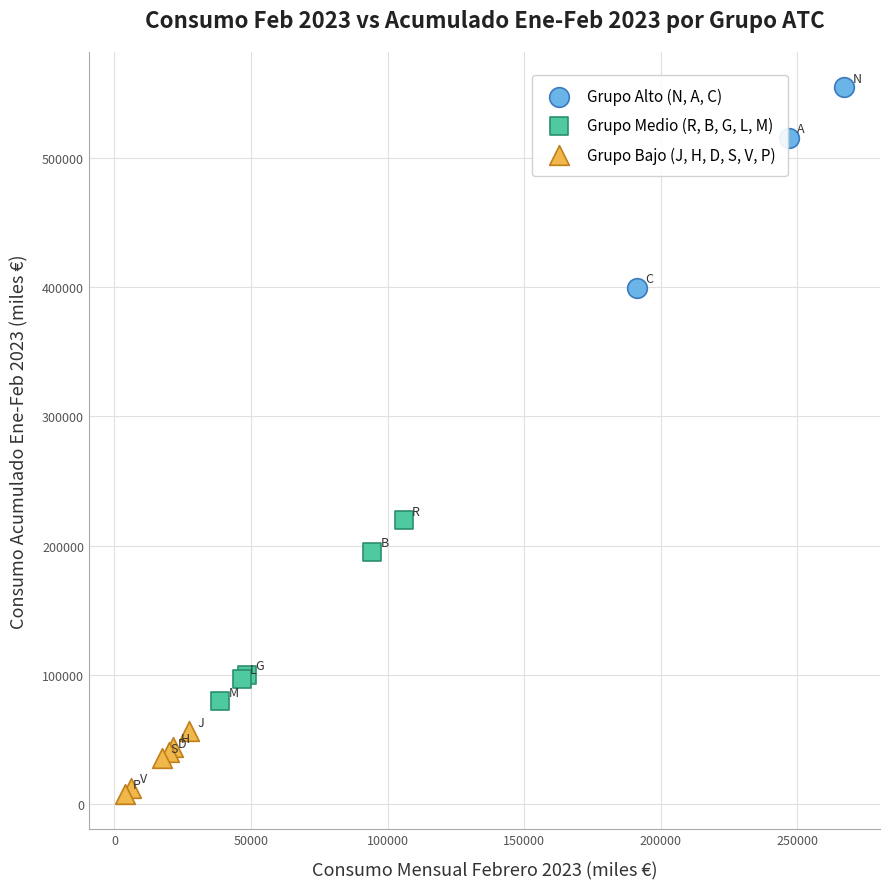

Which series contains the highest Y value?

Grupo Alto (N, A, C)